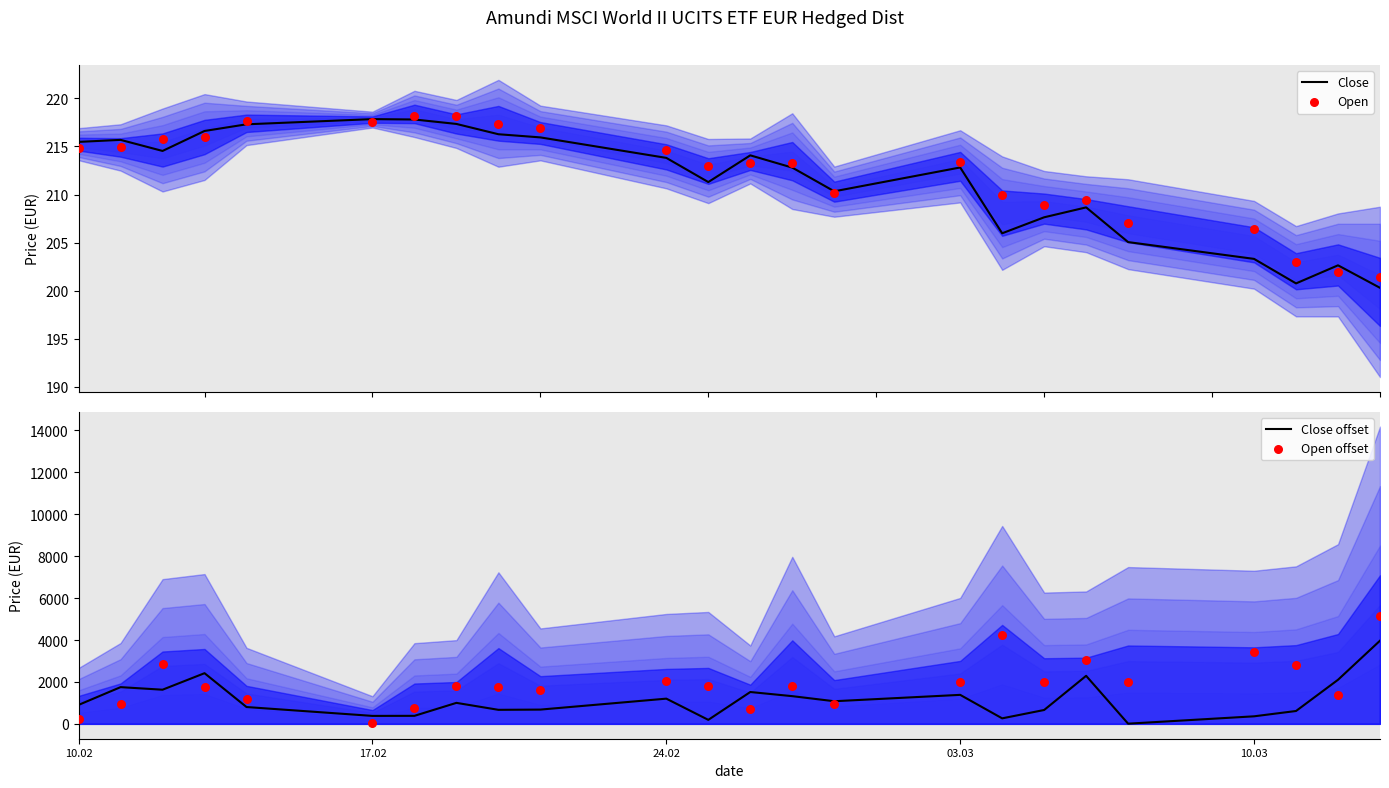

Is the value of Close at 10.03 greater than the value of Open at 03.03?

Yes